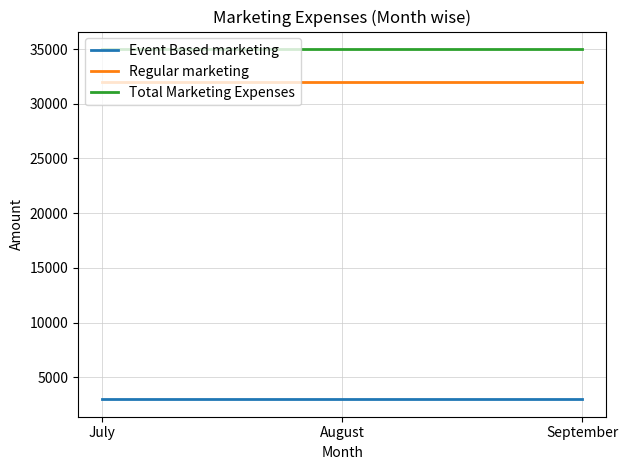

List the series in order of their peak value, lowest first.

Event Based marketing, Regular marketing, Total Marketing Expenses